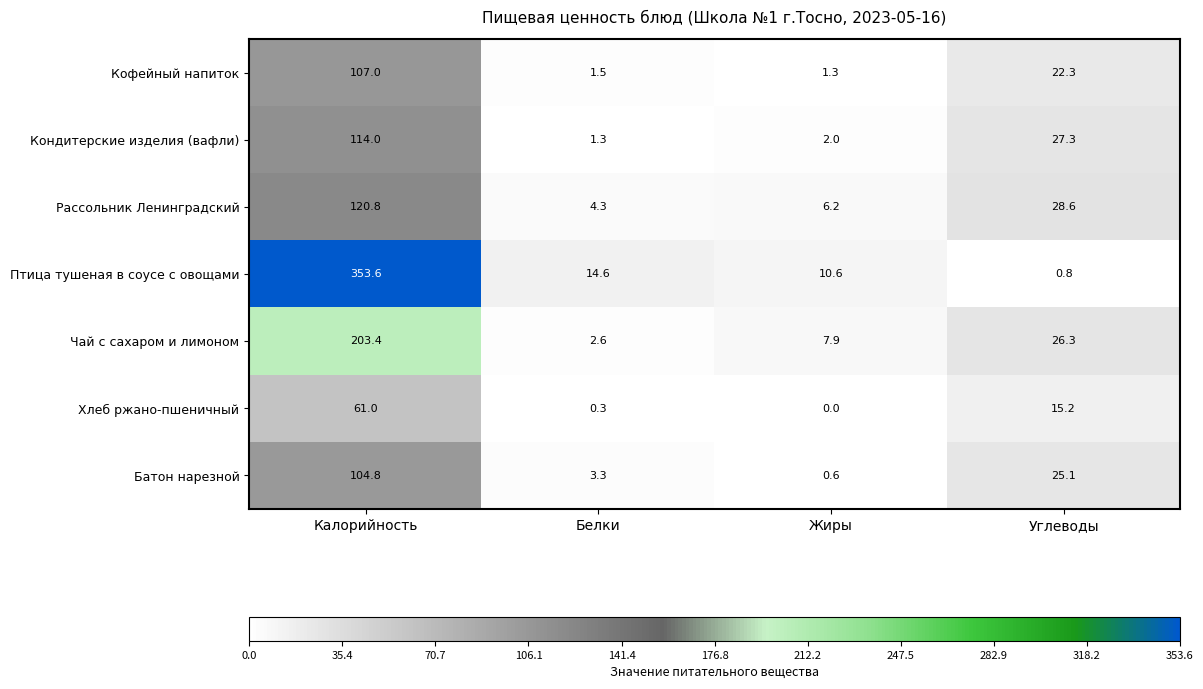

Rank the categories by Кофейный напиток value from lowest to highest.

Жиры, Белки, Углеводы, Калорийность